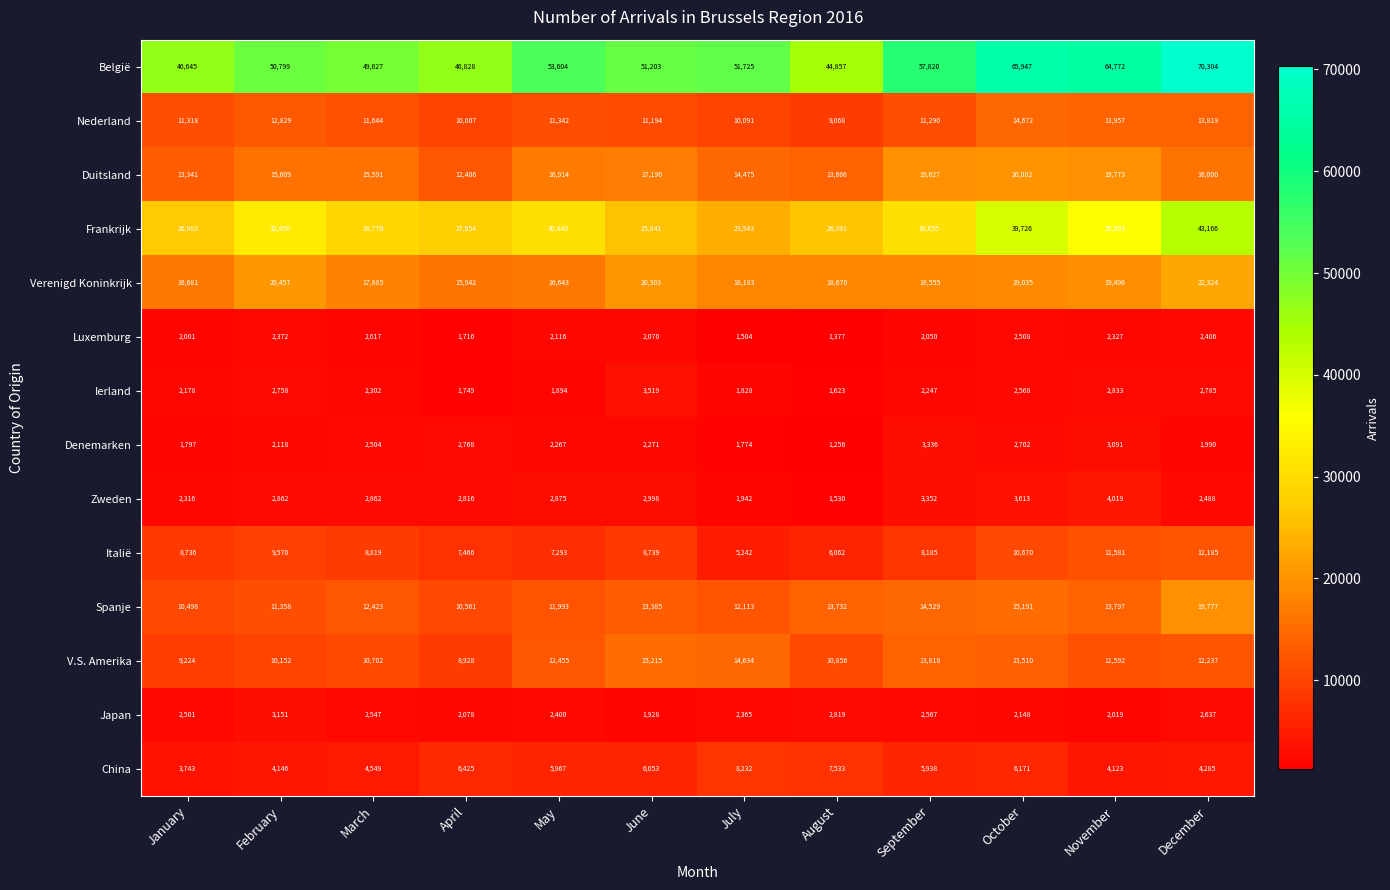

What is the spread (max minus min) of values at February?

48681